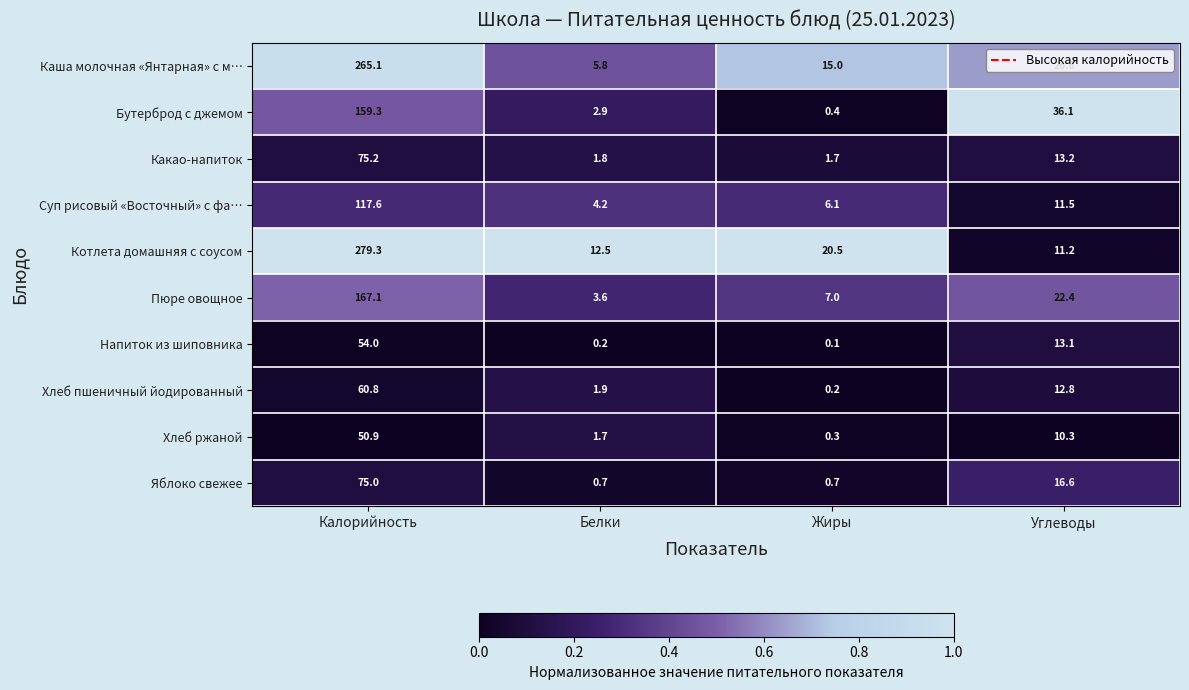

What is the sum of all Какао-напиток values?

91.9